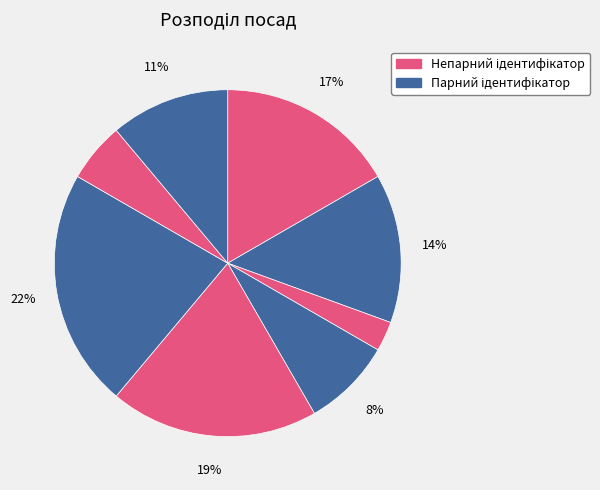

How many segments does this pie chart have?

8